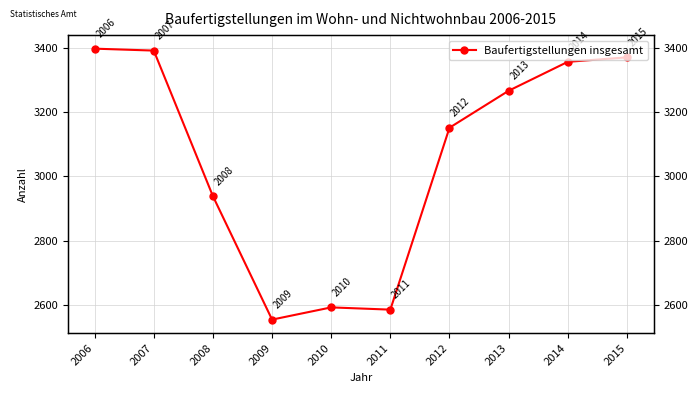

Approximately how many times larger is the value at 2010 compared to 2011?

1.0